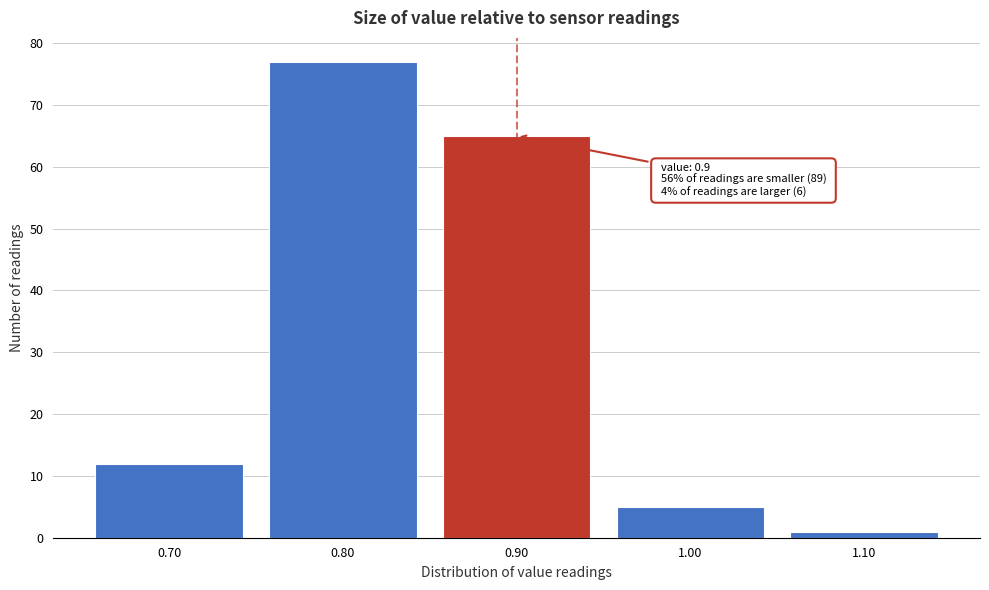

Over which range of the x-axis is the bar tallest?

0.75 to 0.85